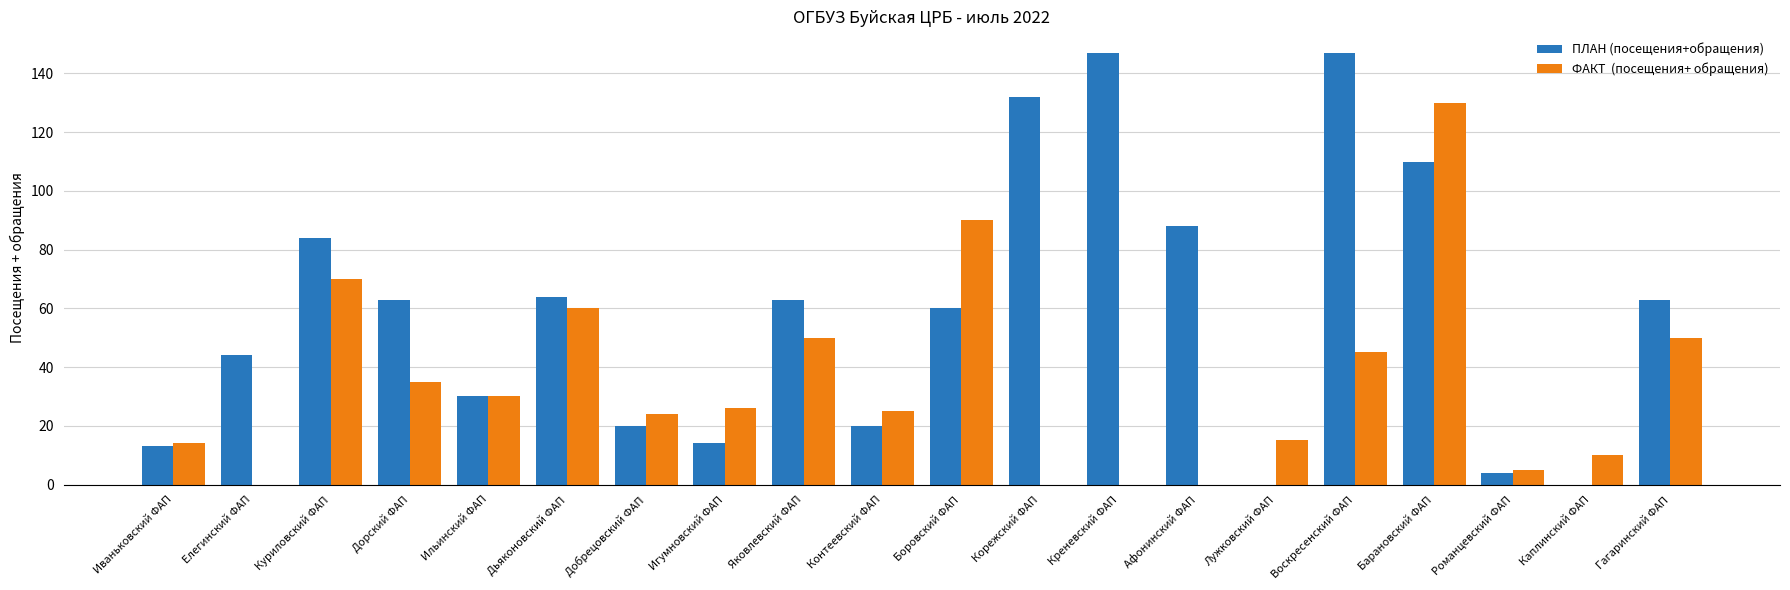

What is the maximum value shown in the chart?

147